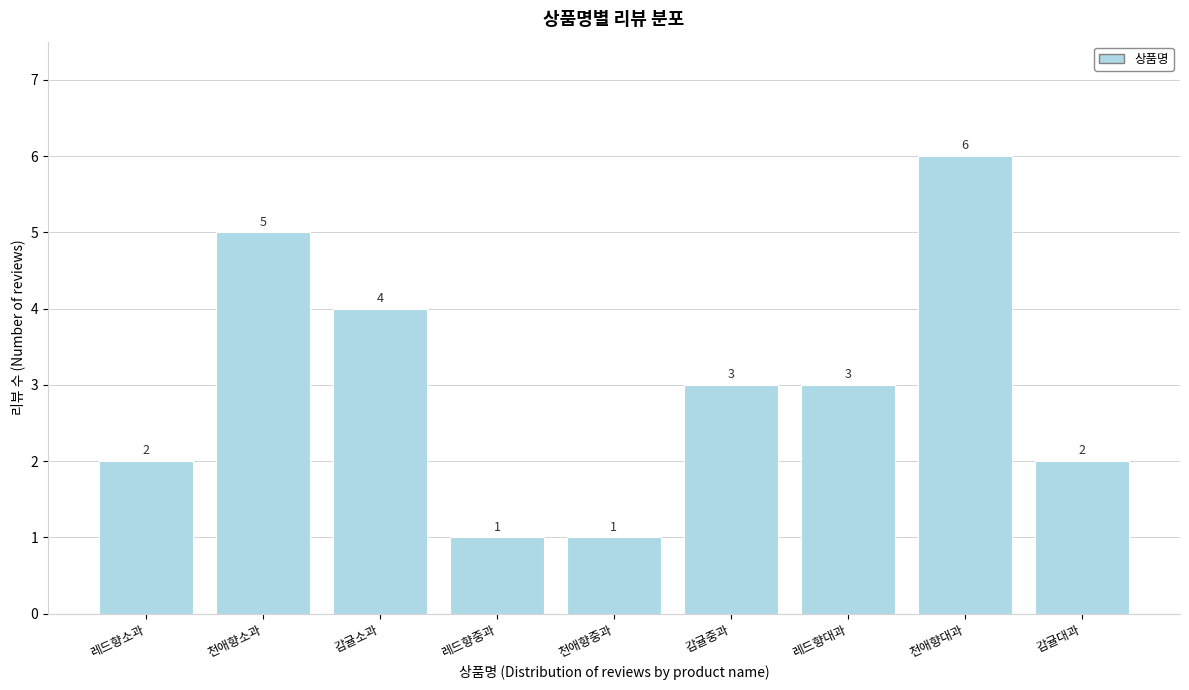

Reading left to right, transcribe all the data shown in this chart.

레드향소과=2	천애향소과=5	감귤소과=4	레드향중과=1	천애향중과=1	감귤중과=3	레드향대과=3	천애향대과=6	감귤대과=2